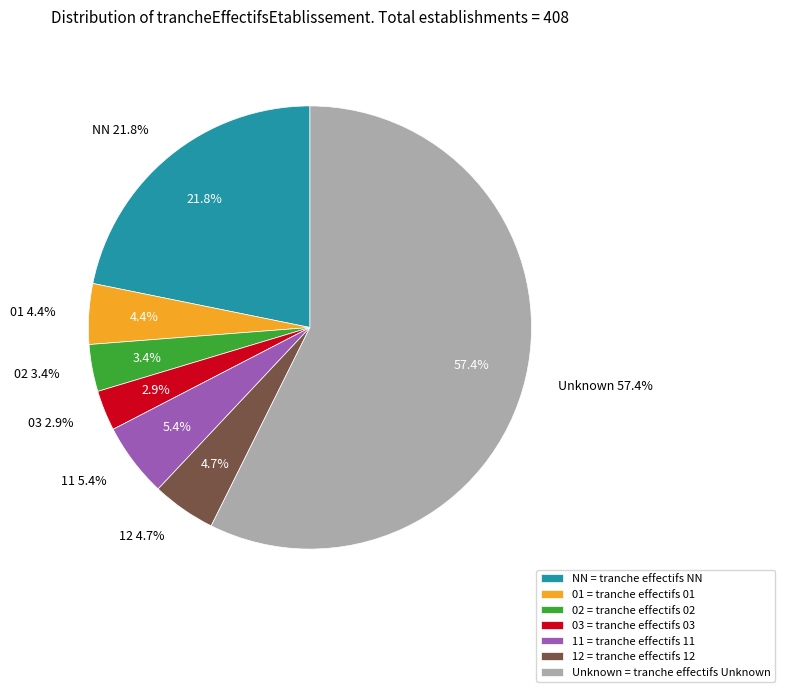

Which category has the smallest portion of the pie?

03